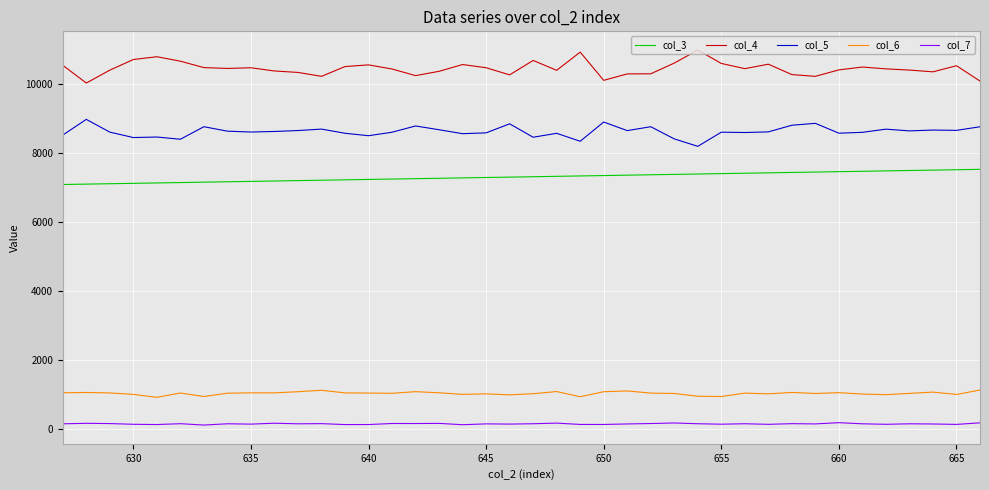

True or false: col_5 and col_7 cross at least once.

False